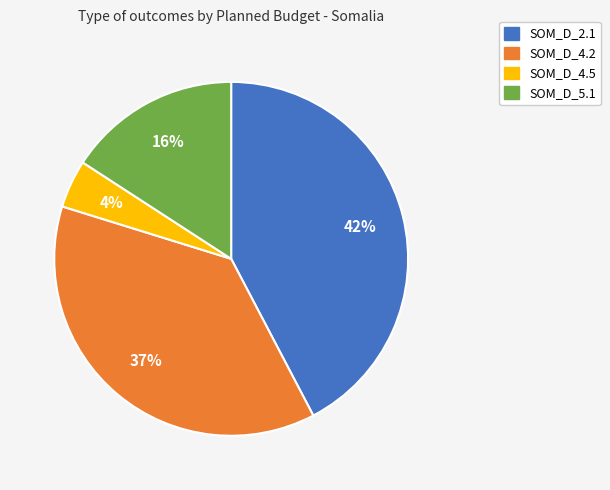

What is the smallest slice in the pie chart?

SOM_D_4.5